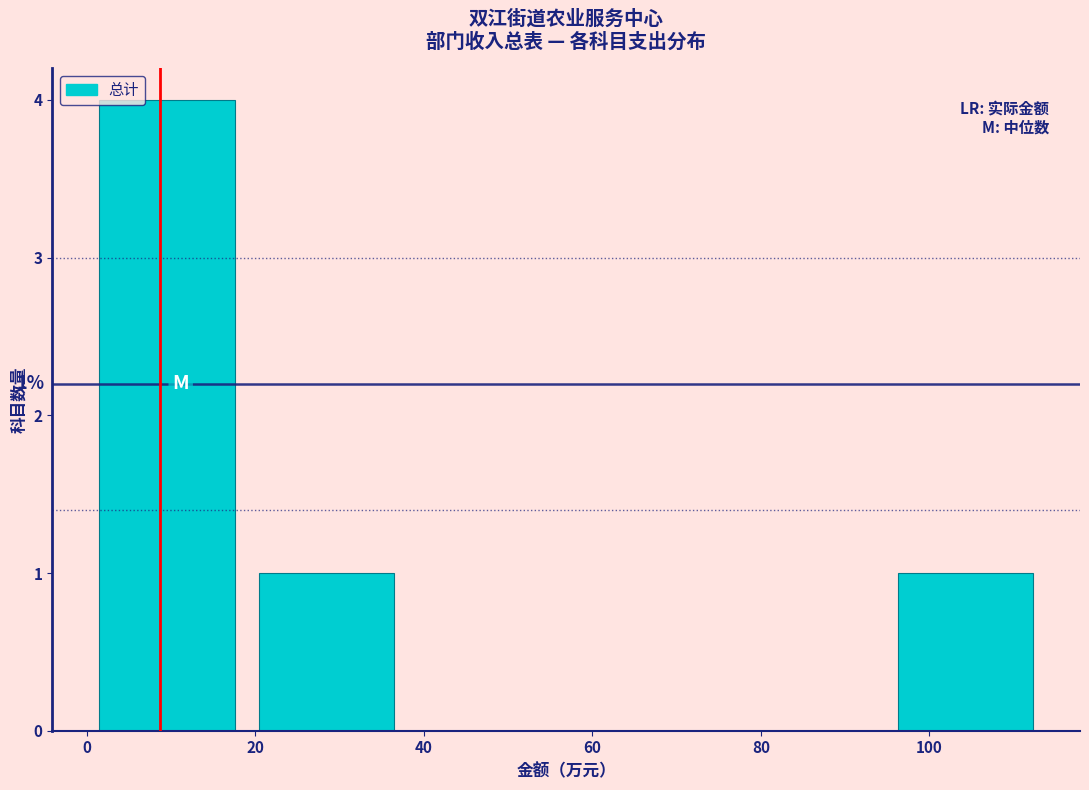

Which range on the x-axis has the tallest bar?

0 to 18